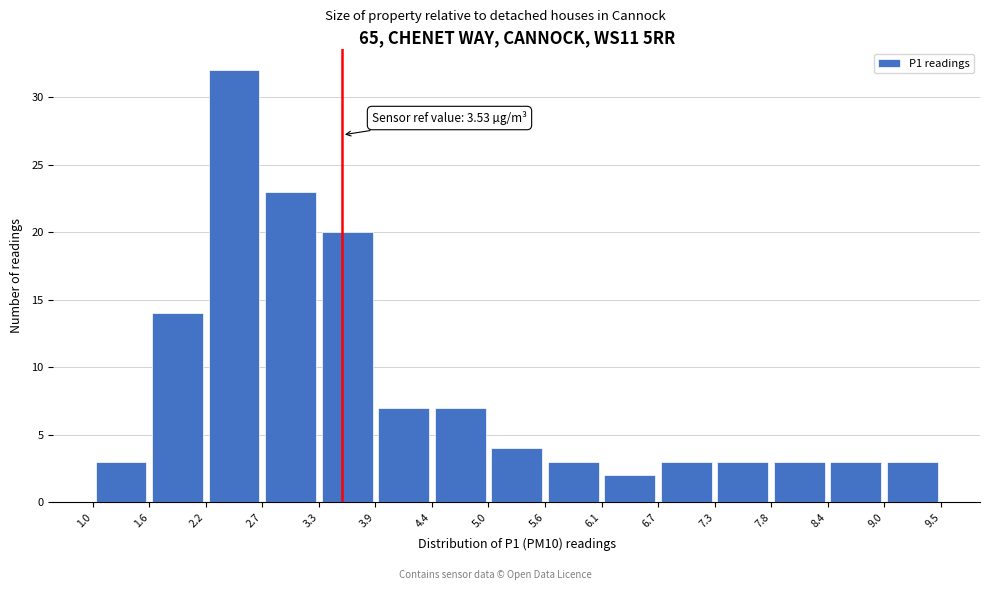

Which range on the x-axis has the tallest bar?

2.2 to 2.7